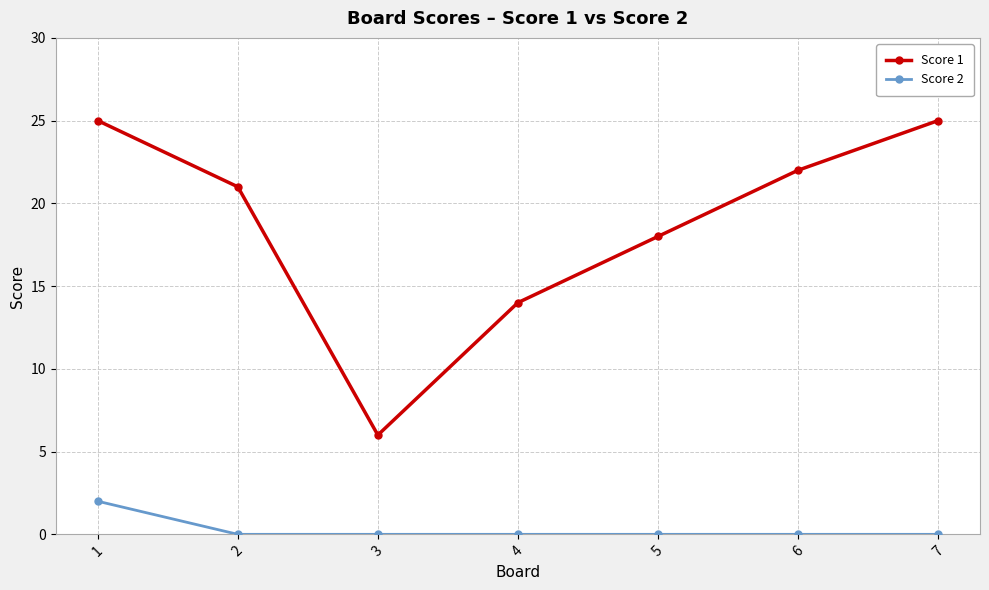

Reading left to right, extract all data points from this chart.

Score 1: 25	21	6	14	18	22	25
Score 2: 2	0	0	0	0	0	0